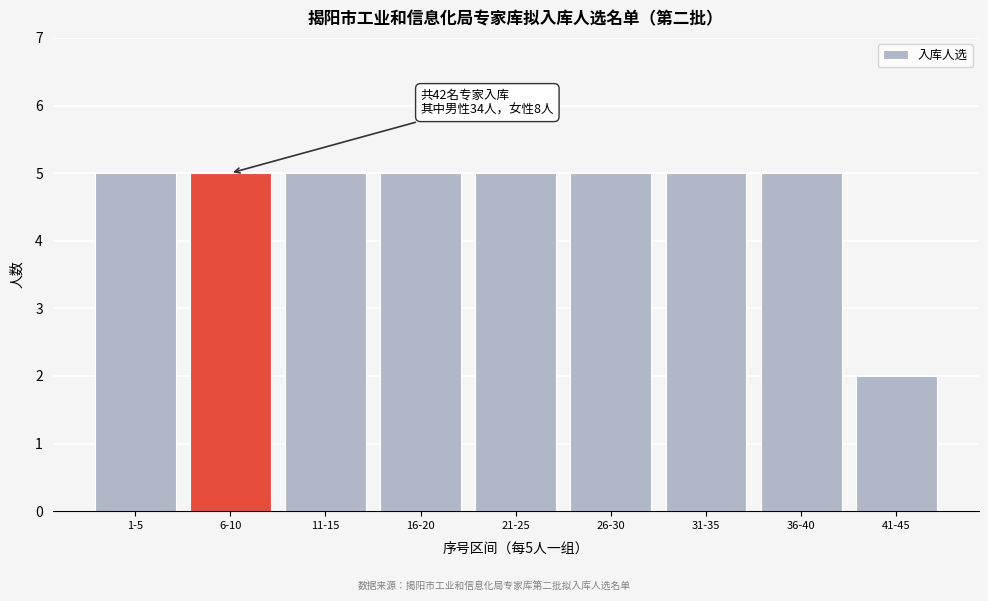

Reading right to left, transcribe all the data shown in this chart.

2	5	5	5	5	5	5	5	5